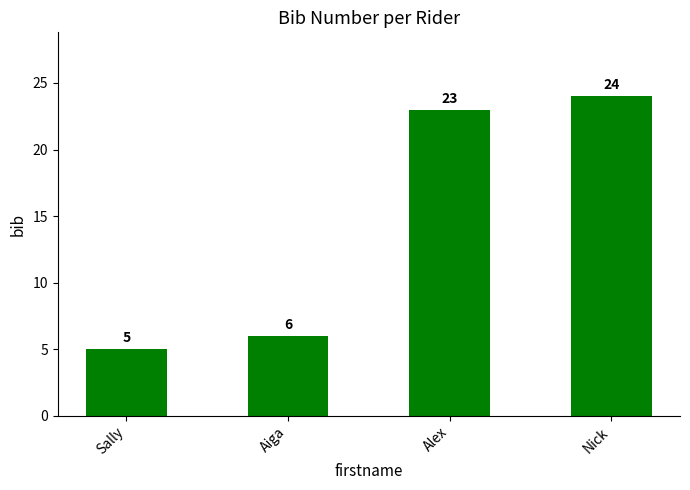

What is the label of the 3rd bar from the right?

Aiga